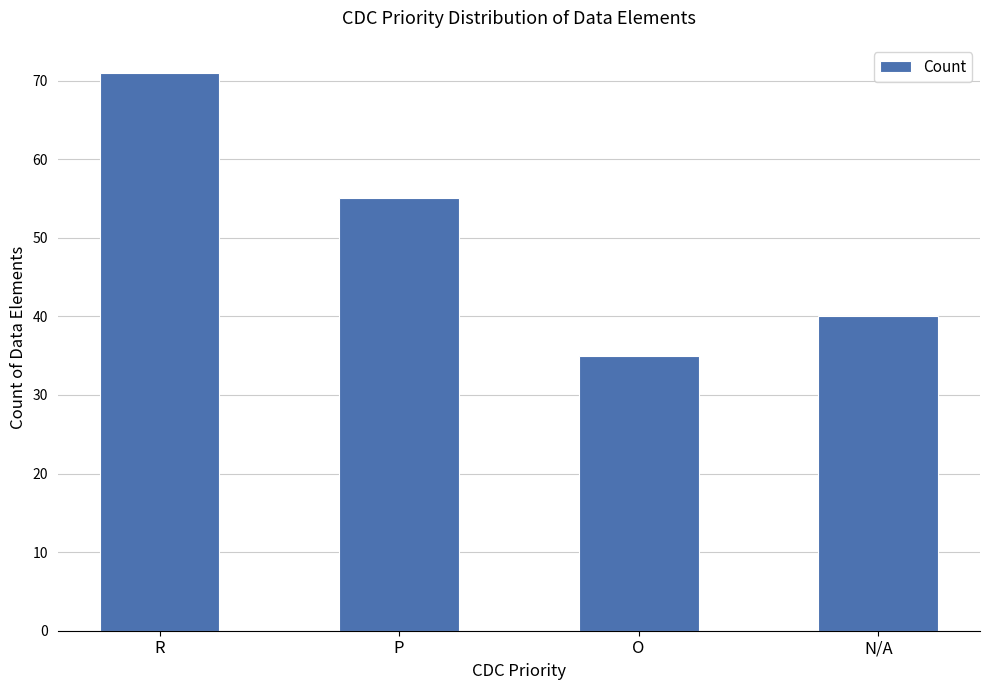

What value does the data have at R, to the nearest 10?

70